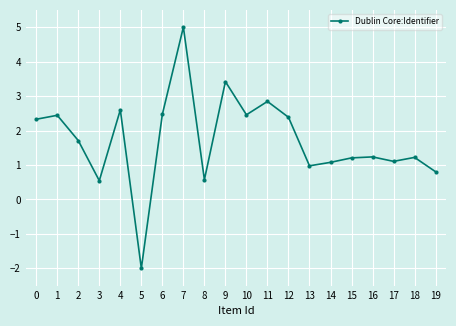

Between 11 and 19, which is larger?

11